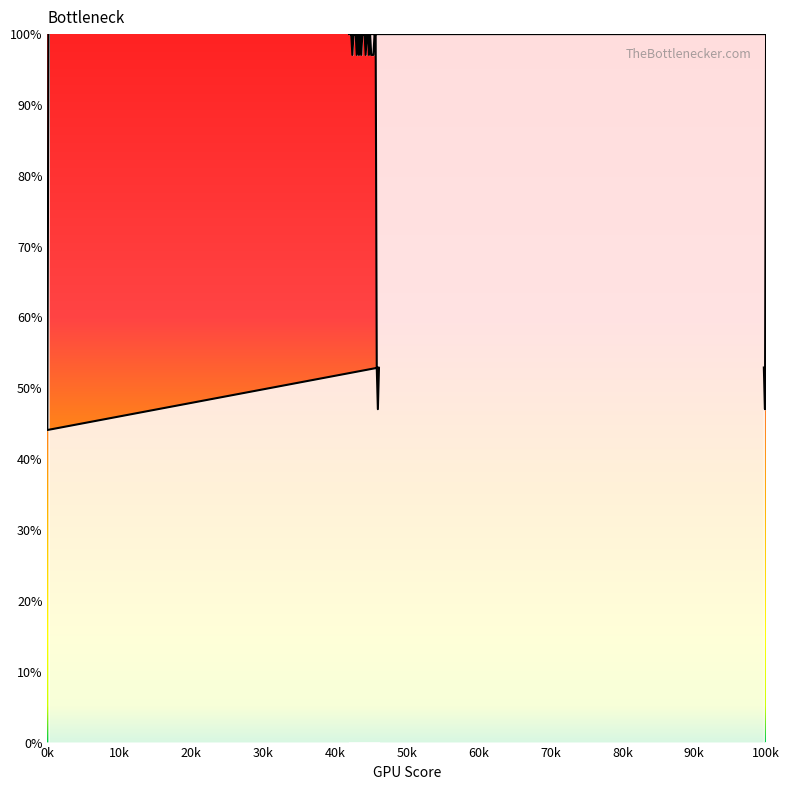

What is the change in value from 524 to 549?

-47.1